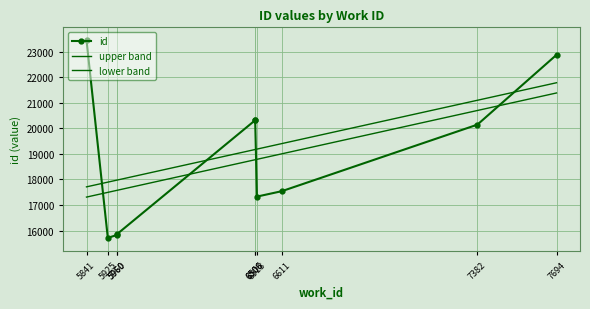

True or false: upper band and id intersect in this chart.

True